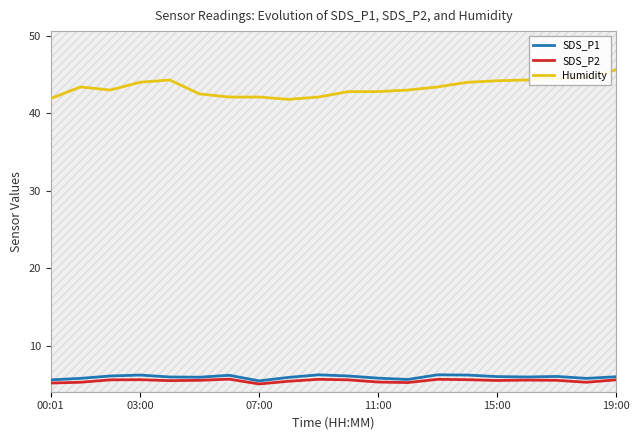

Does the chart display data point markers on the line(s)?

No